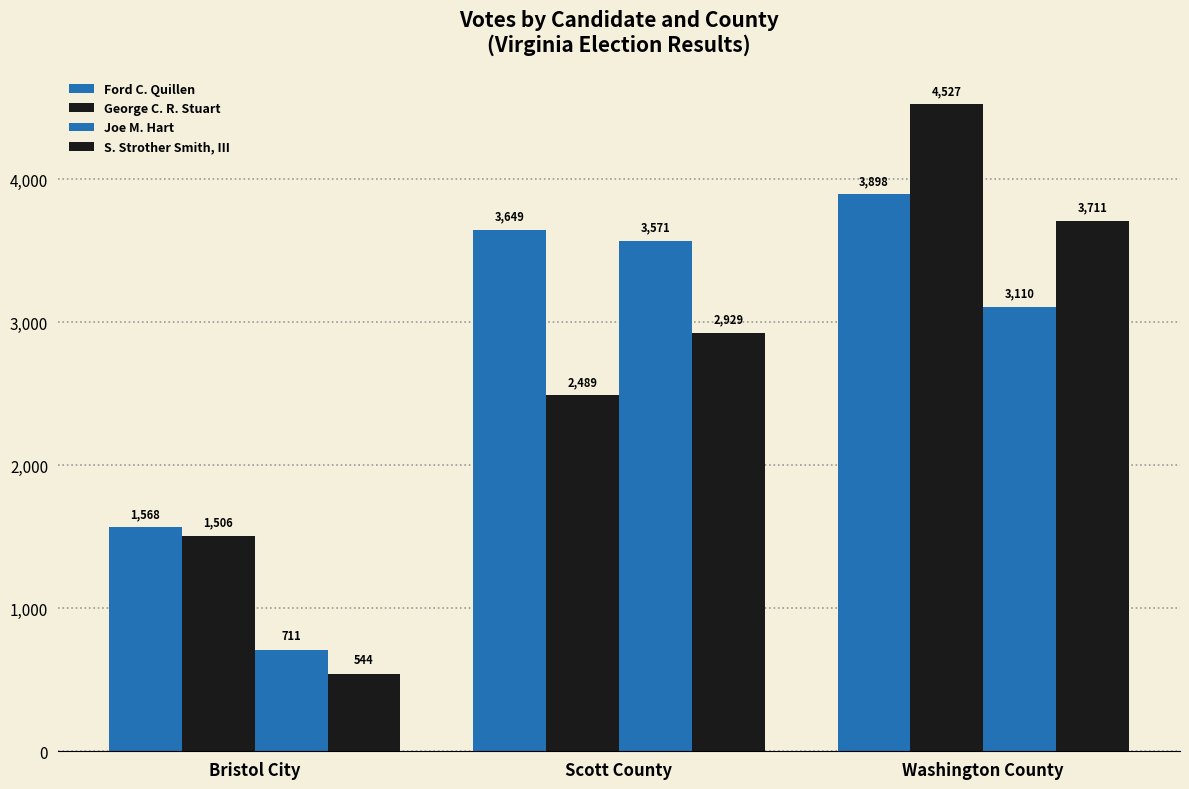

Count the number of categories in the chart.

3